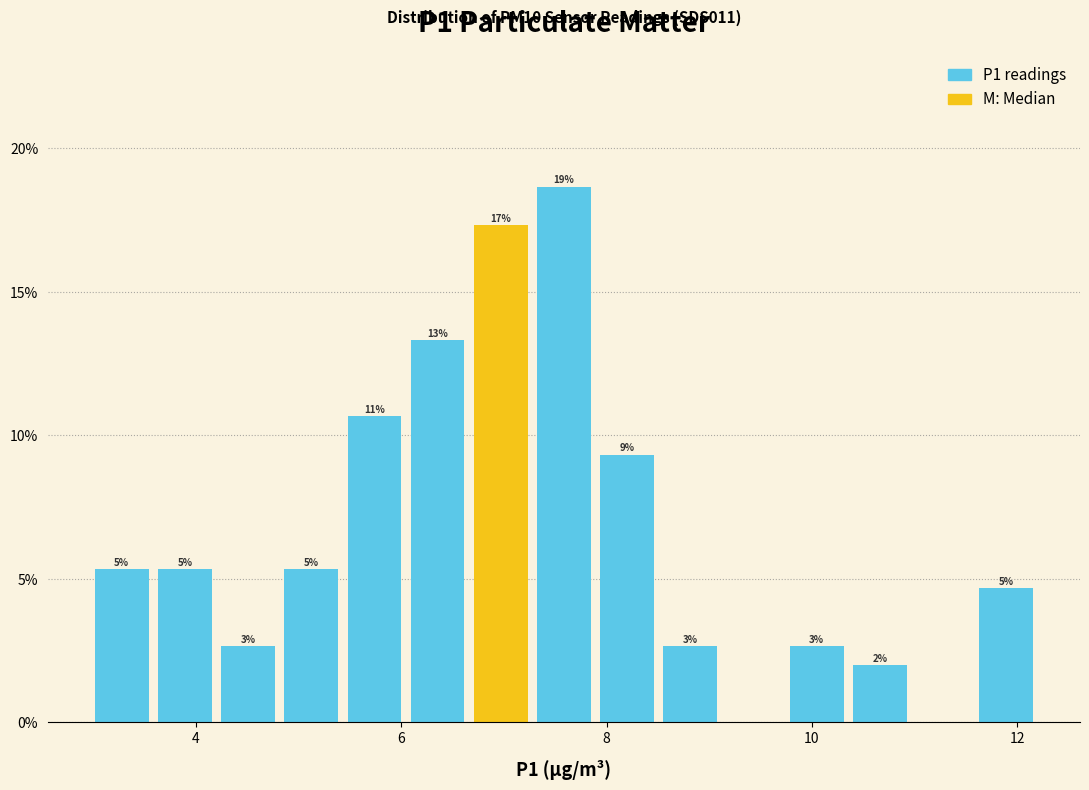

Read against the x-axis, roughly where is the centre of the tallest bar?

7.6